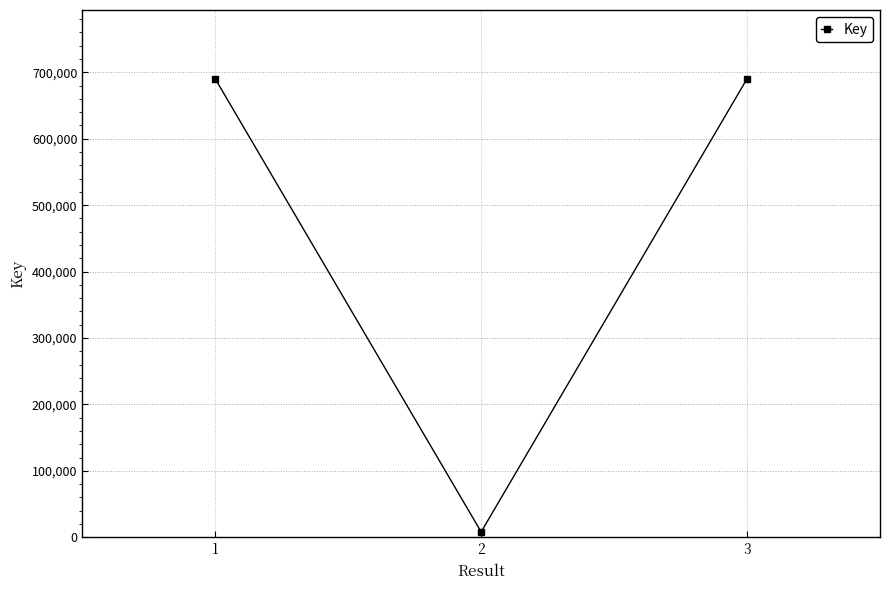

The value at 3 is 171170. True or false?

False